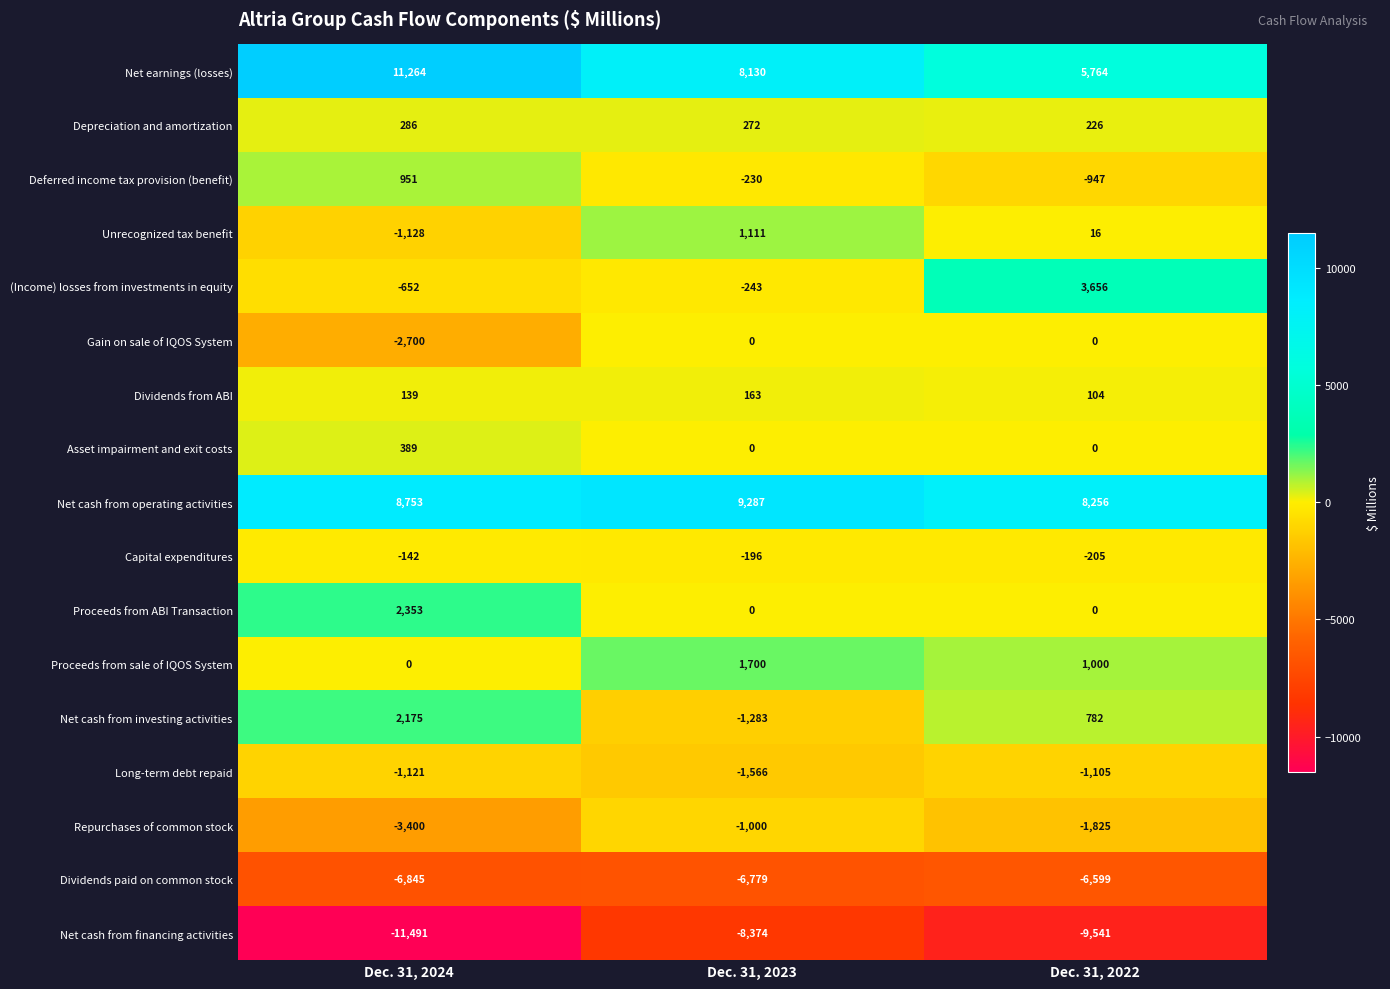

What is the difference between the Asset impairment and exit costs values at Dec. 31, 2023 and Dec. 31, 2024?

389